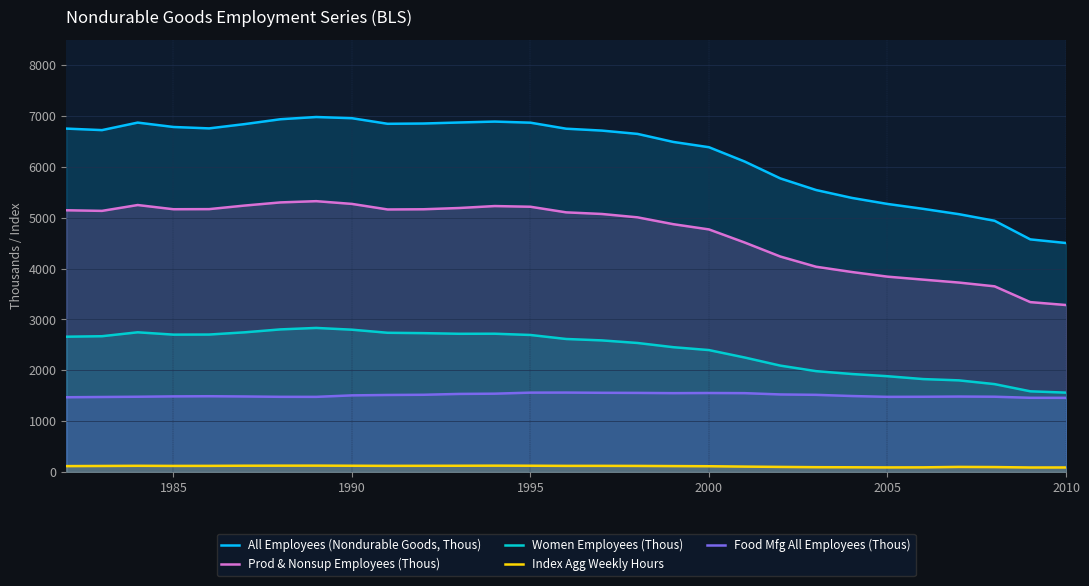

List the series in order of their peak value, highest first.

All Employees (Nondurable Goods, Thous), Prod & Nonsup Employees (Thous), Women Employees (Thous), Food Mfg All Employees (Thous), Index Agg Weekly Hours